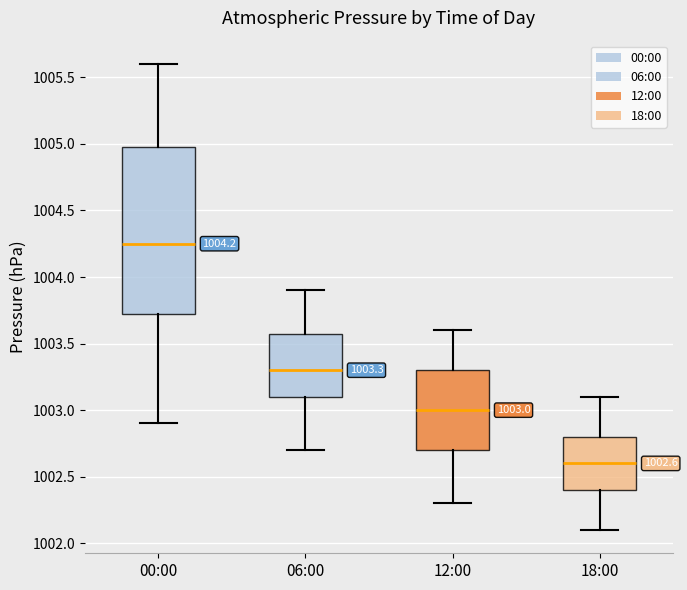

Which box has the lowest median line?

18:00